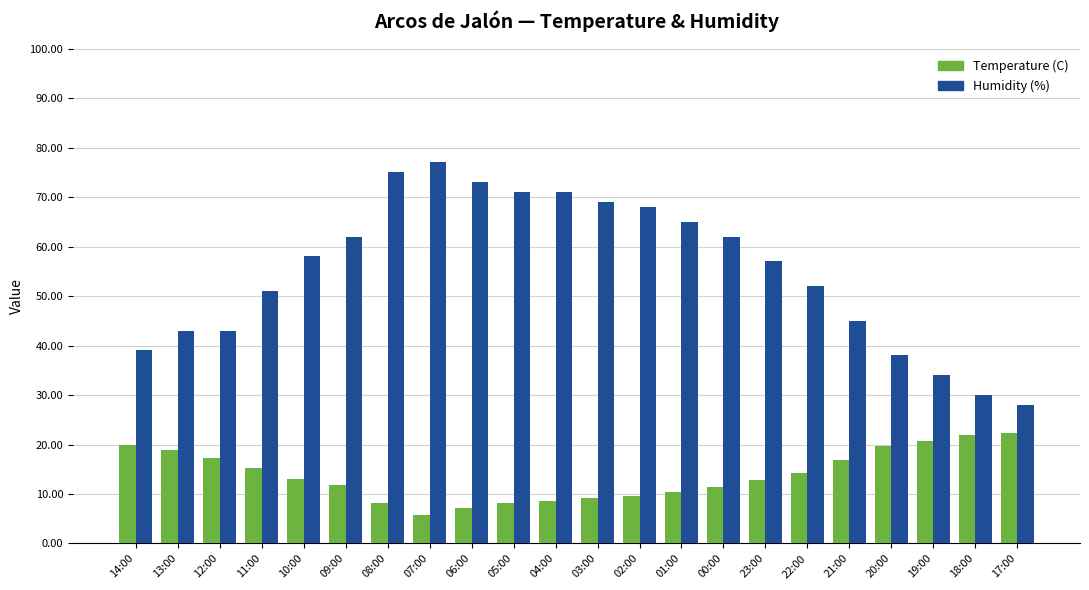

Is it true that Temperature (C) equals 13.0 at 10:00?

True